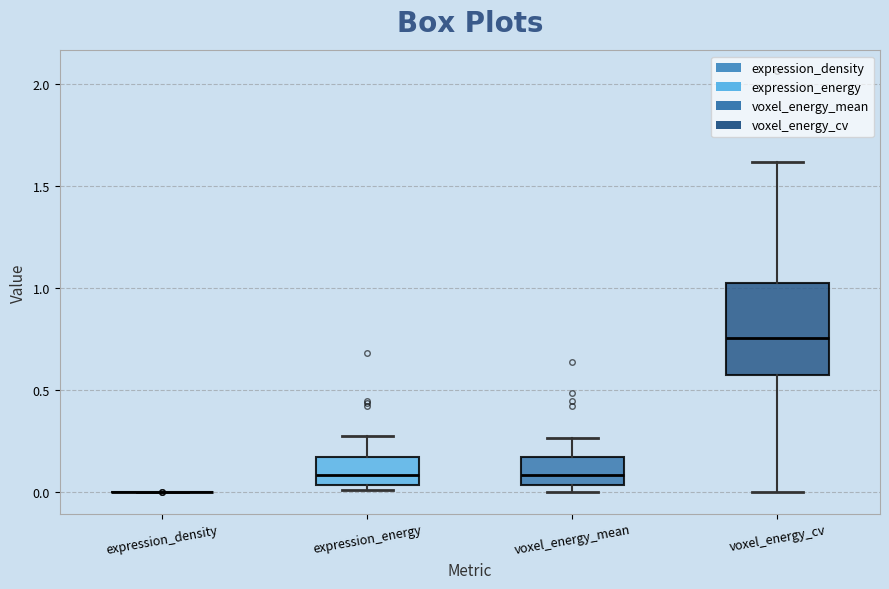

Reading left to right, transcribe this box plot: for each box, give where its median line is, the range the box spans, and where its two whiskers end, as read against the y-axis. The values are not printed on the chart, so give them approximately, as read against the axis.

expression_density: box collapsed to a line at 0.00, whiskers 0.00 to 0.00
expression_energy: median 0.10, box 0.05 to 0.15, whiskers 0.00 to 0.25
voxel_energy_mean: median 0.10, box 0.05 to 0.15, whiskers 0.00 to 0.25
voxel_energy_cv: median 0.75, box 0.55 to 1.00, whiskers 0.00 to 1.60